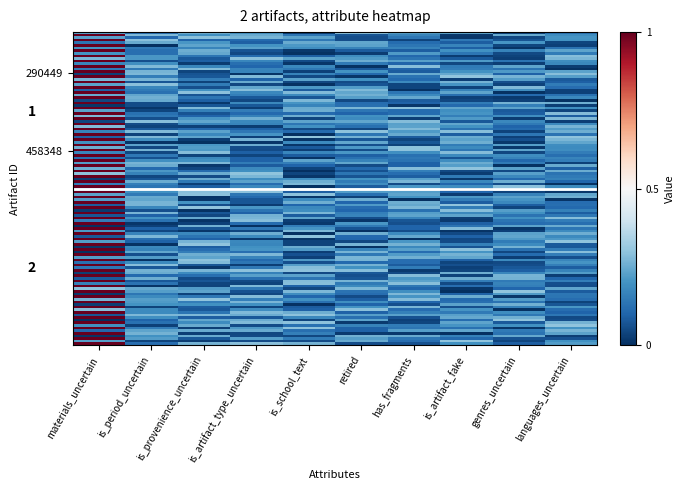

What is the maximum value shown in the chart?

1.0